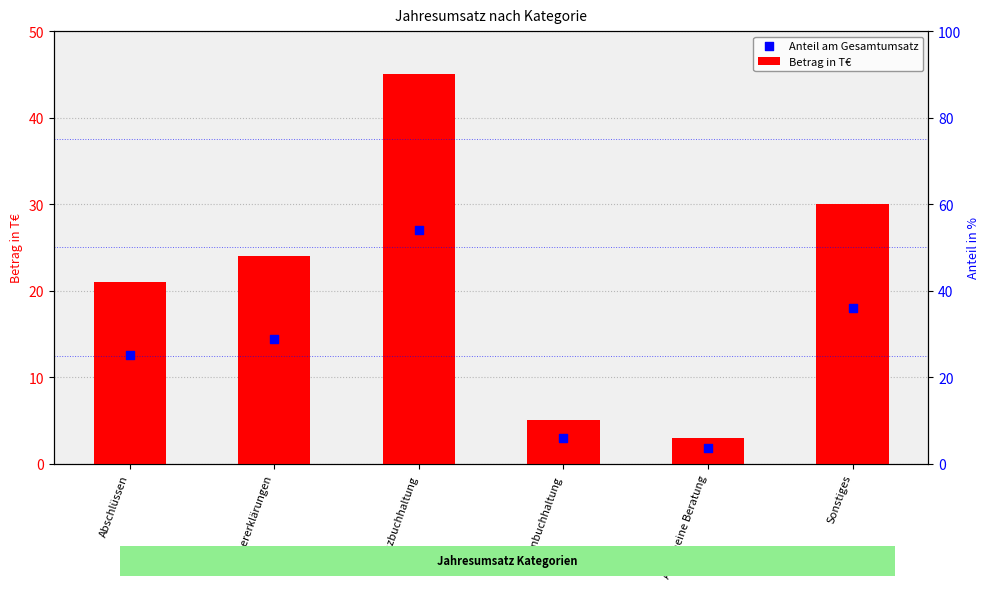

Approximately how many times larger is the value at Sonstiges compared to Finanzbuchhaltung?

0.7